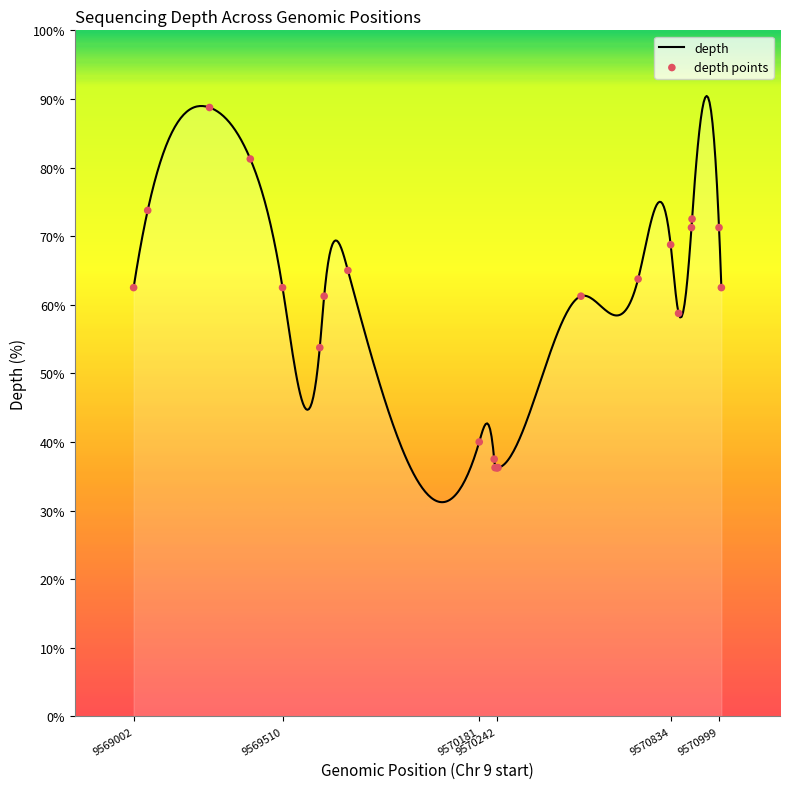

What is the ratio of the value at 9570723 to the value at 9570528?

1.0